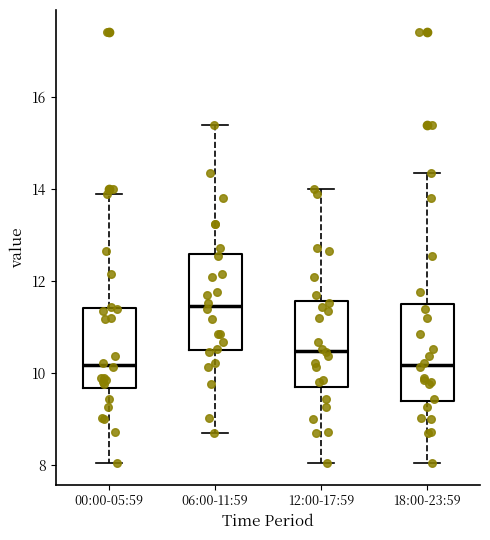

Reading left to right, read every box against the y-axis: the position of its median line, the range the box covers, and the ends of its whiskers. The values are not printed on the chart, so give them approximately, as read against the axis.

00:00-05:59: median 10.2, box 9.6 to 11.4, whiskers 8.0 to 14.0
06:00-11:59: median 11.4, box 10.6 to 12.6, whiskers 8.8 to 15.4
12:00-17:59: median 10.4, box 9.8 to 11.6, whiskers 8.0 to 14.0
18:00-23:59: median 10.2, box 9.4 to 11.4, whiskers 8.0 to 14.4